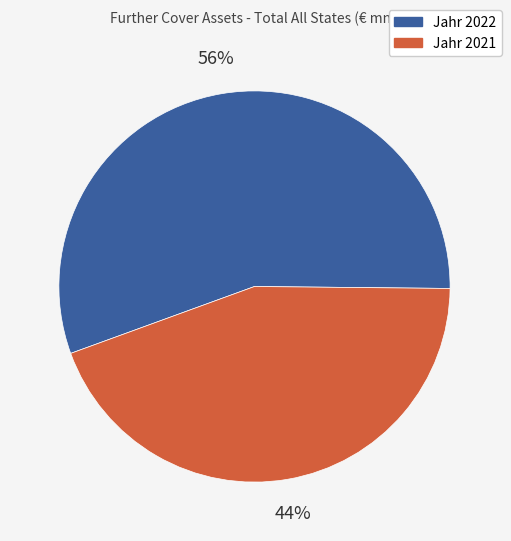

Does any single category account for the majority?

Yes